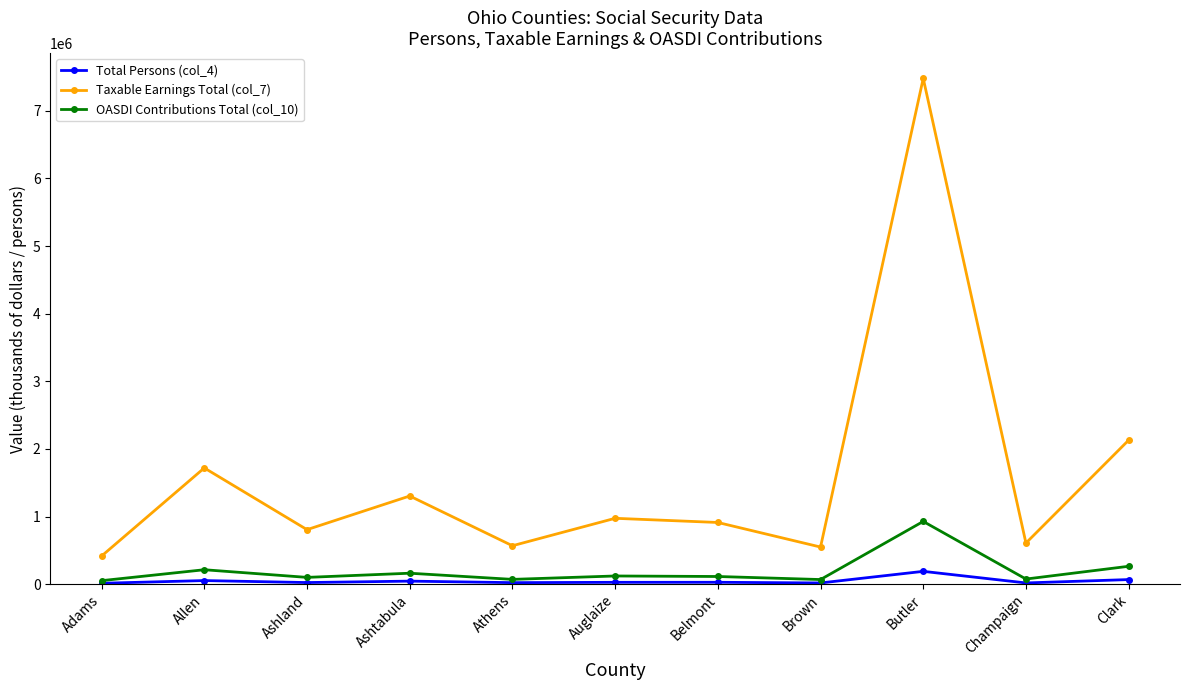

At which label is Total Persons (col_4) closest to 101025?

Clark